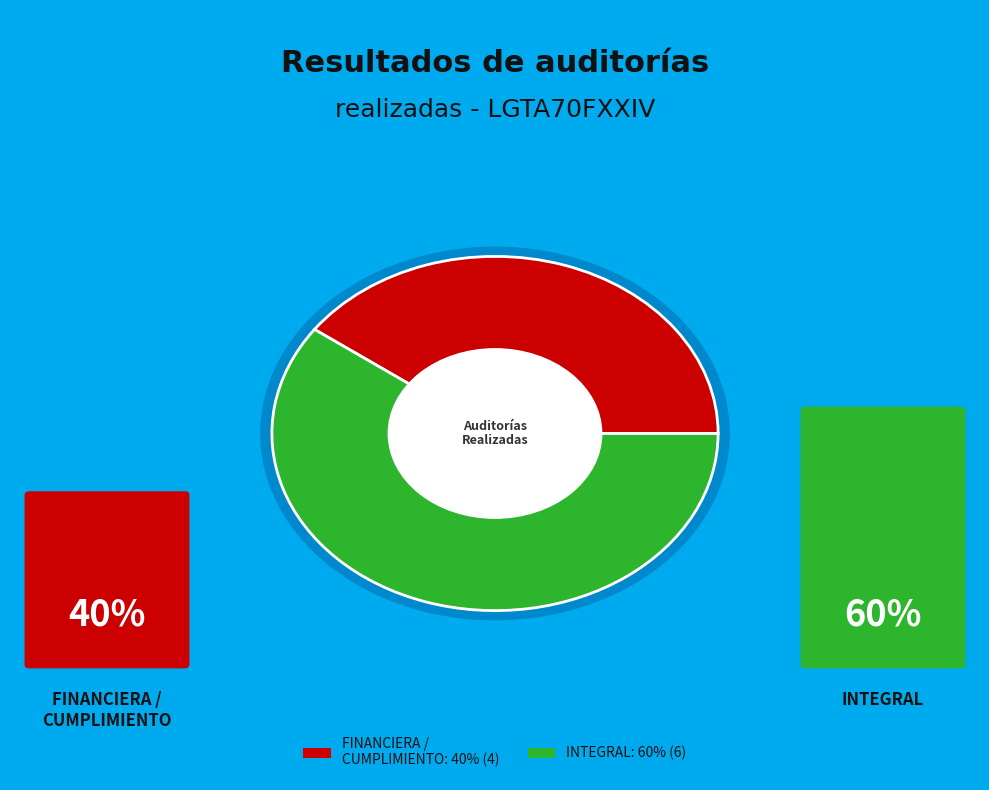

True or false: FINANCIERA accounts for 78% of the total.

False